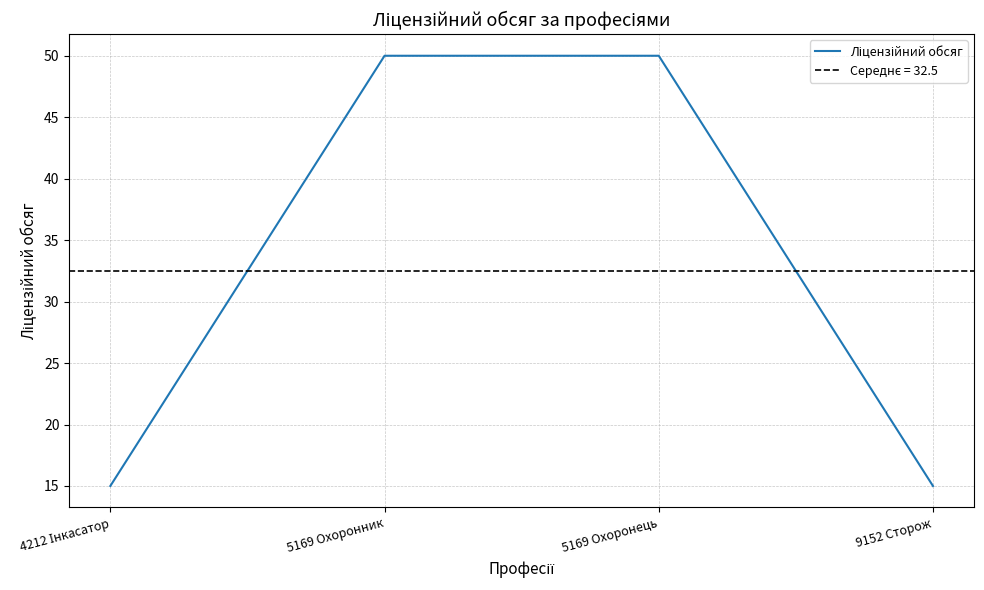

Is it true that the value at 5169 Охоронник is 16?

False